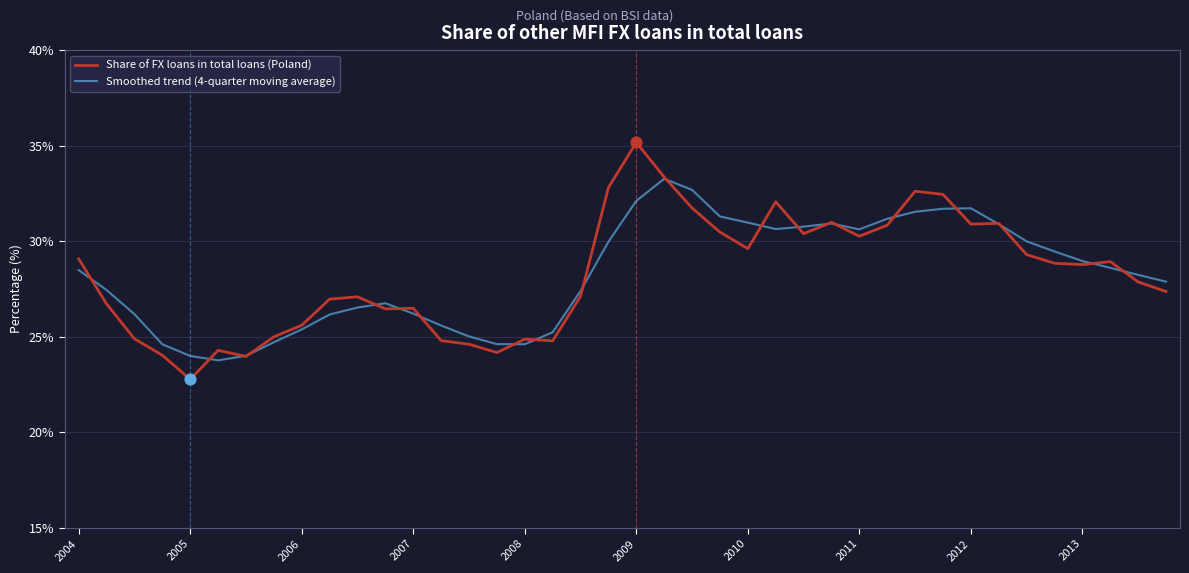

What is the highest value of the Share of FX loans in total loans (Poland) series?

35.2